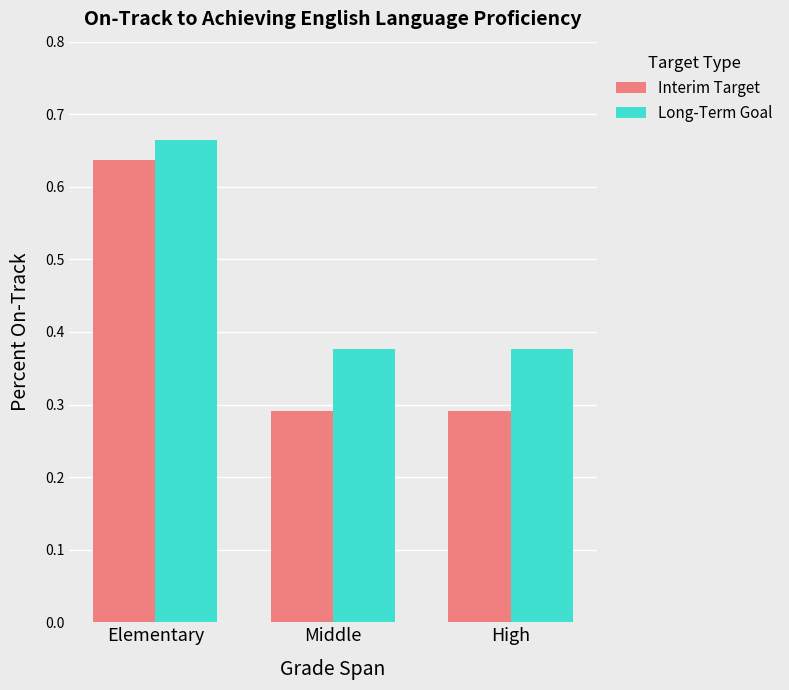

Is it true that Interim Target equals 0.5 at Middle?

False